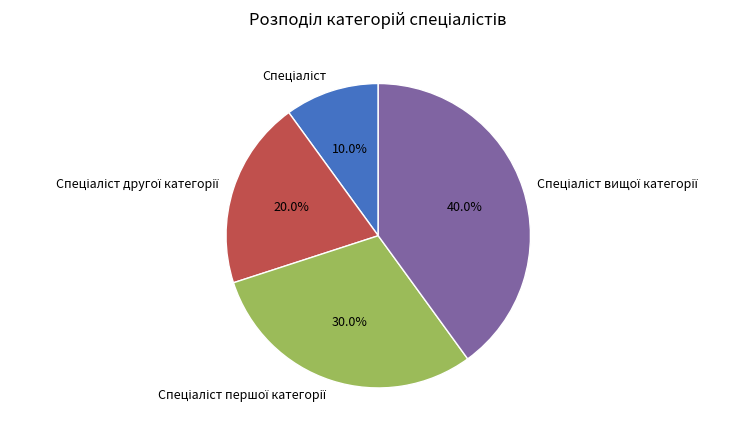

Does any single category account for the majority?

No